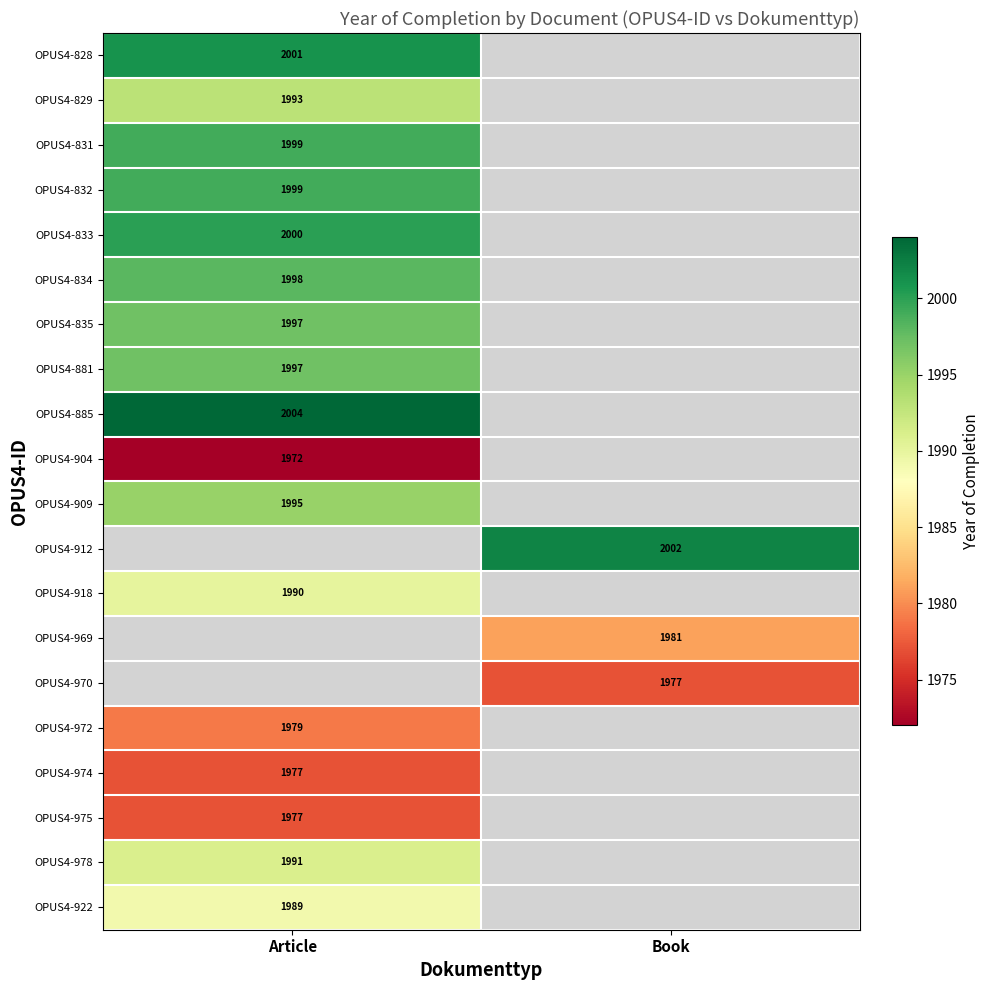

At which category does the chart reach its peak across all series?

Article